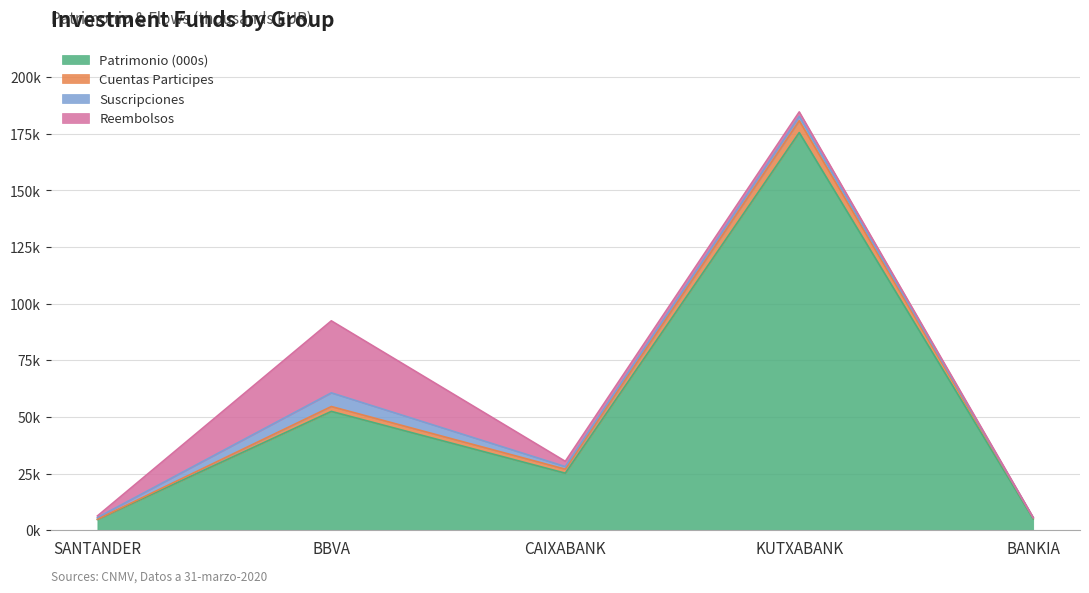

Where does the Cuentas series first go above 1773?

BBVA